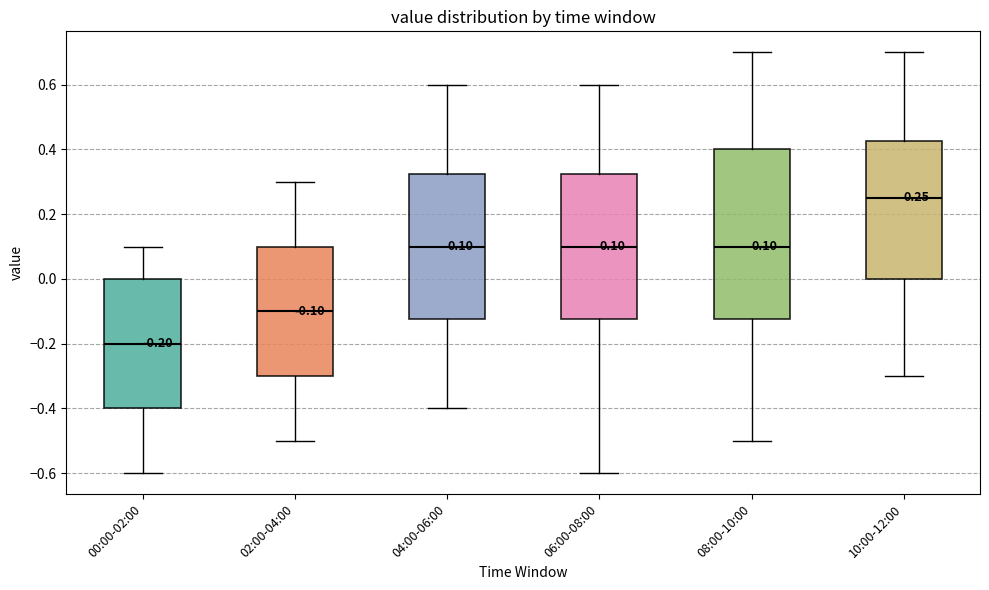

Which box has the highest median line?

10:00-12:00